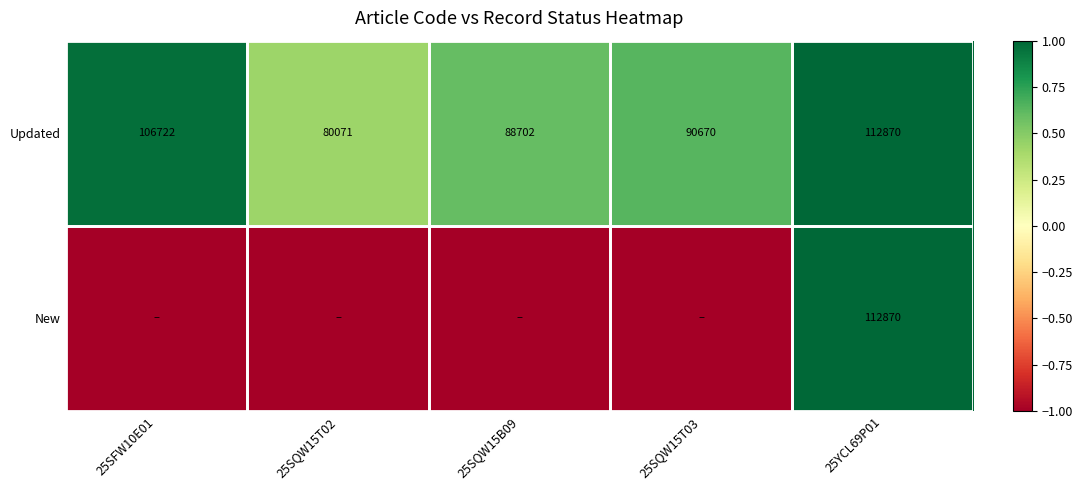

True or false: New has a value of 1.0 at 25YCL69P01.

True